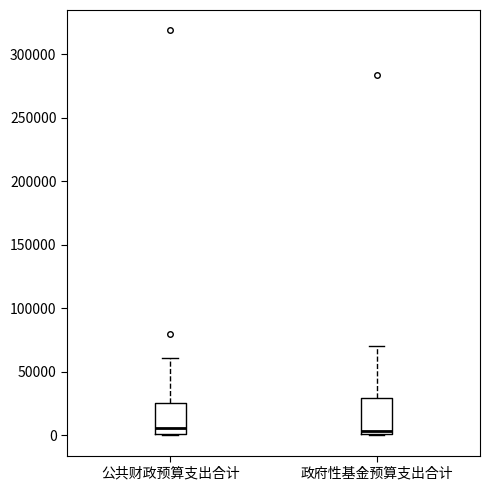

Reading left to right, read every box against the y-axis: the position of its median line, the range the box covers, and the ends of its whiskers. The values are not printed on the chart, so give them approximately, as read against the axis.

公共财政预算支出合计: median 5000, box 0 to 25000, whiskers 0 to 60000
政府性基金预算支出合计: median 5000, box 0 to 30000, whiskers 0 to 70000